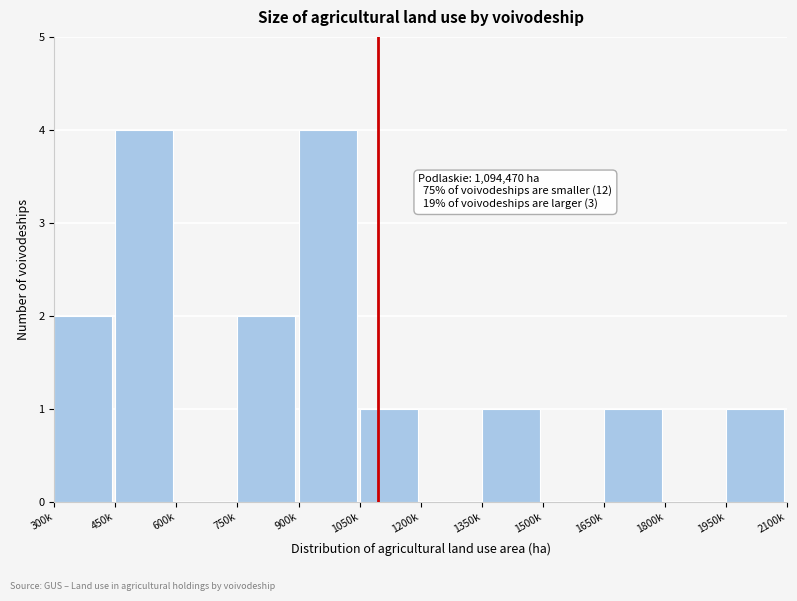

Reading left to right, what are all the values shown in this chart?

300k=2	450k=4	600k=0	750k=2	900k=4	1050k=1	1200k=0	1350k=1	1500k=0	1650k=1	1800k=0	1950k=1